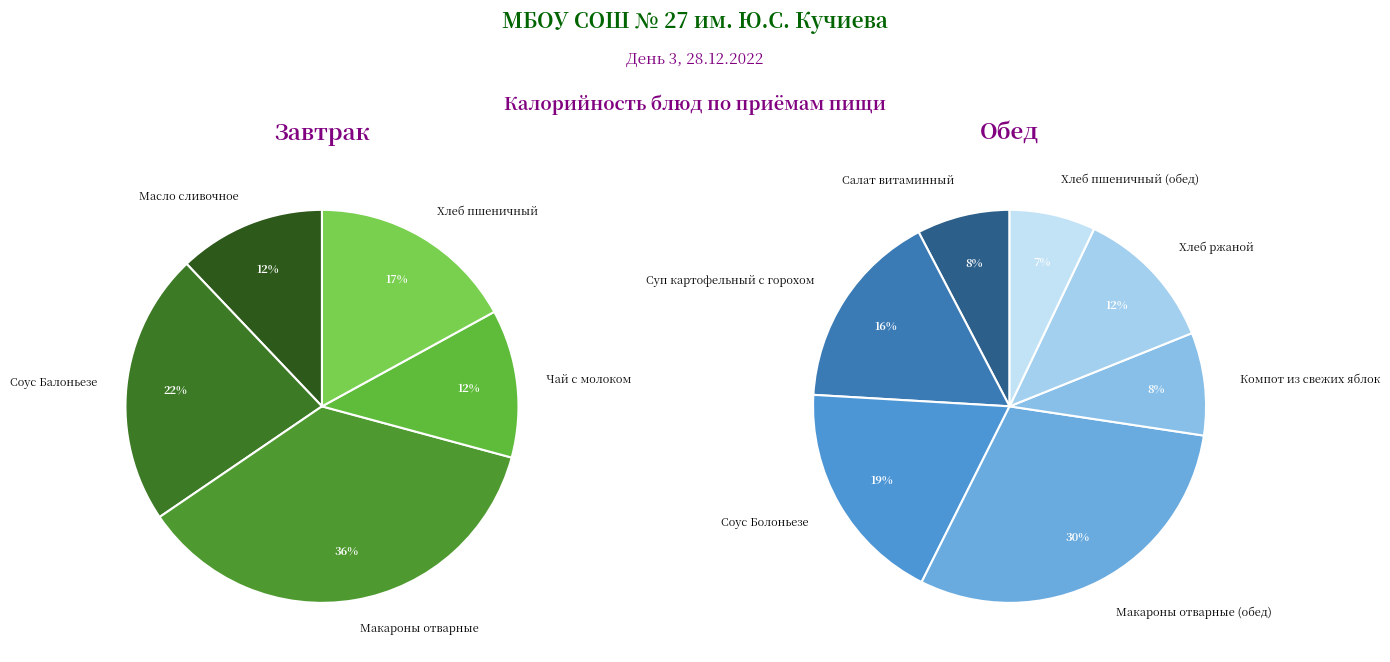

The Суп картофельный с горохом slice represents 24% of the pie. True or false?

False